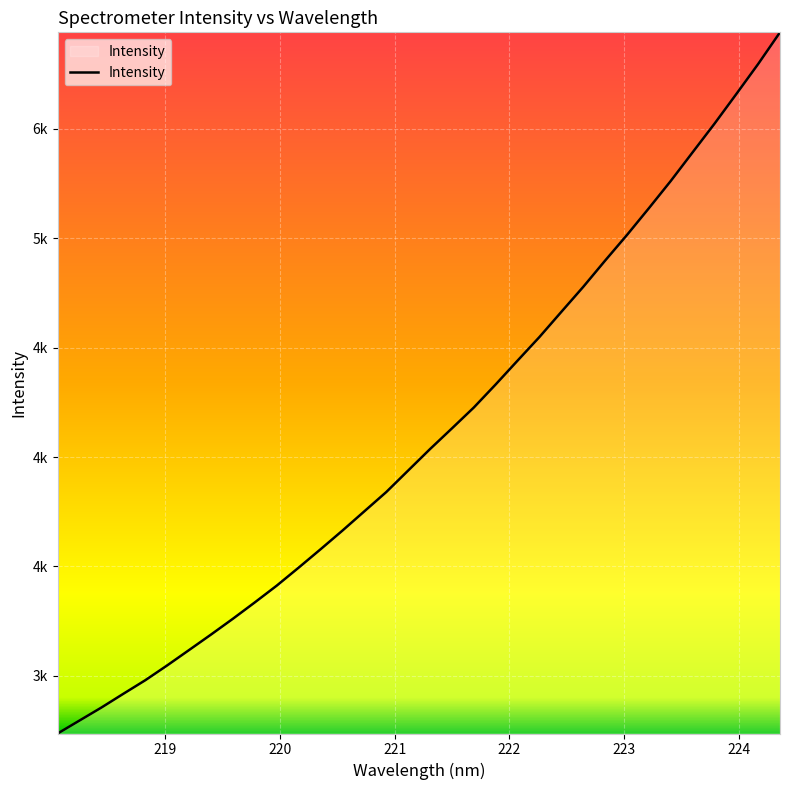

Does the chart display data point markers on the line(s)?

No